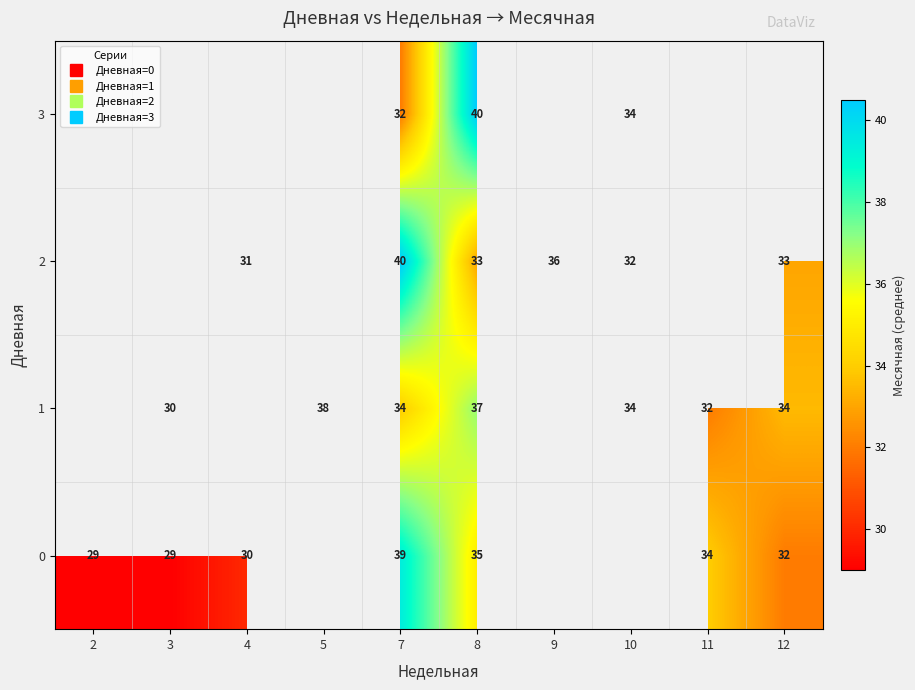

At which label does 1 first exceed 33?

5